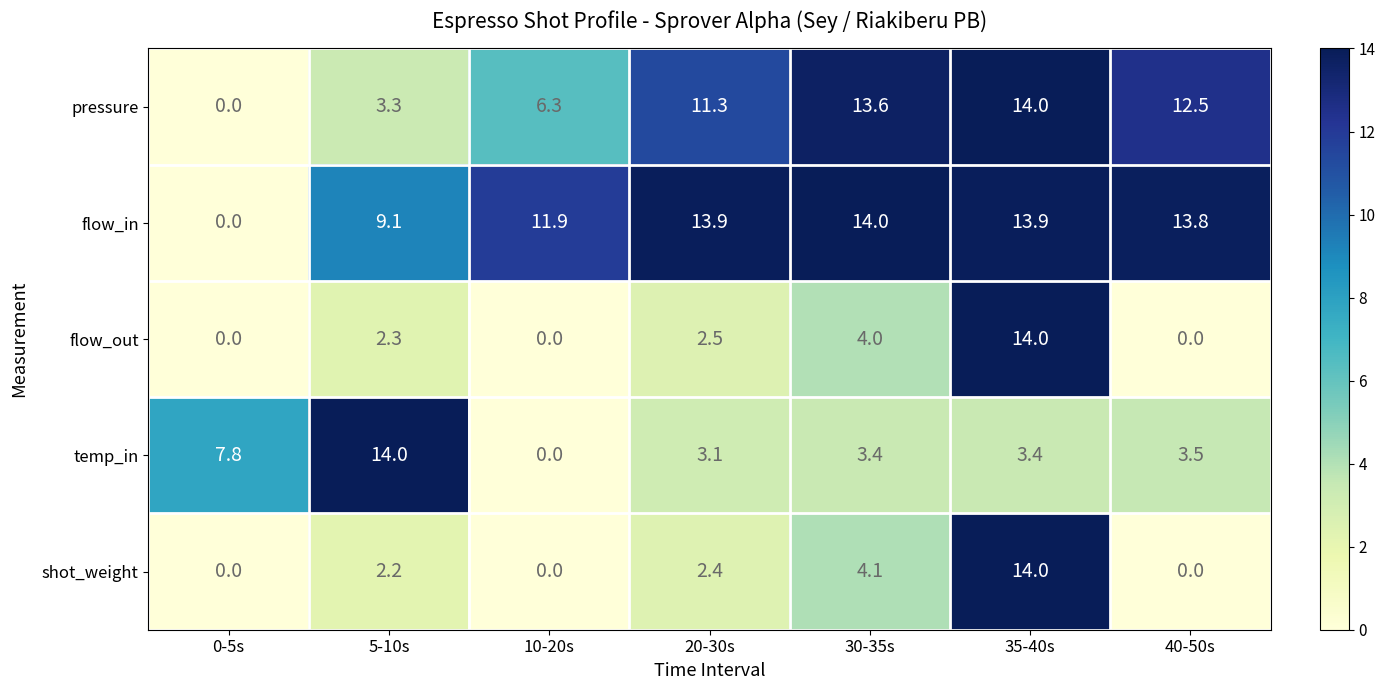

Count the number of categories in the chart.

7